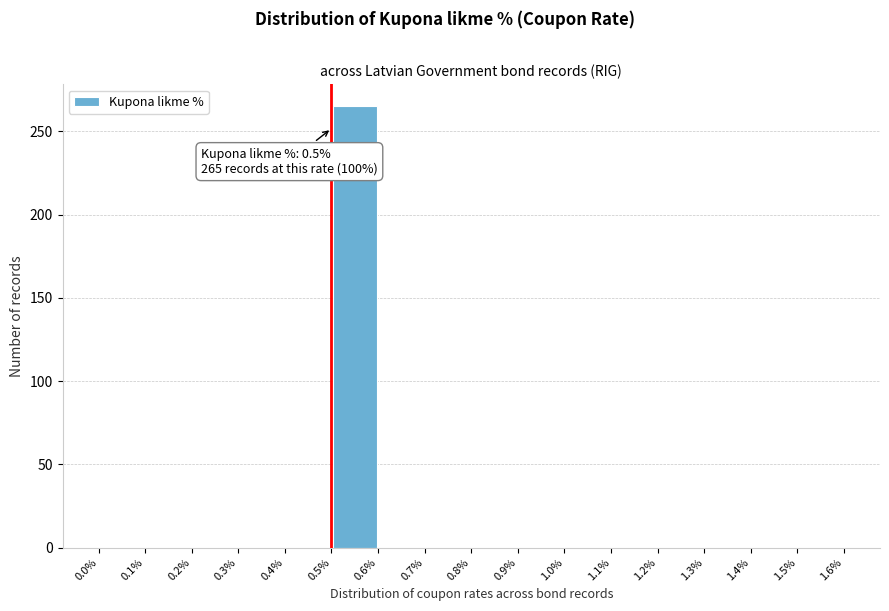

Which range on the x-axis has the tallest bar?

0.5% to 0.6%